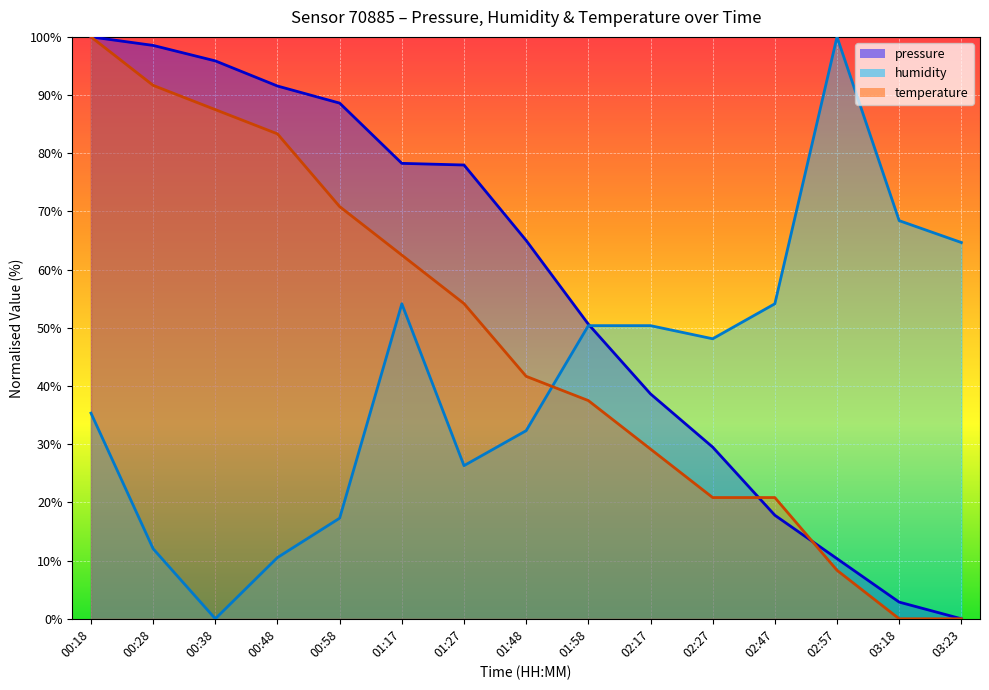

True or false: pressure has a value of 55.5 at 00:18.

False